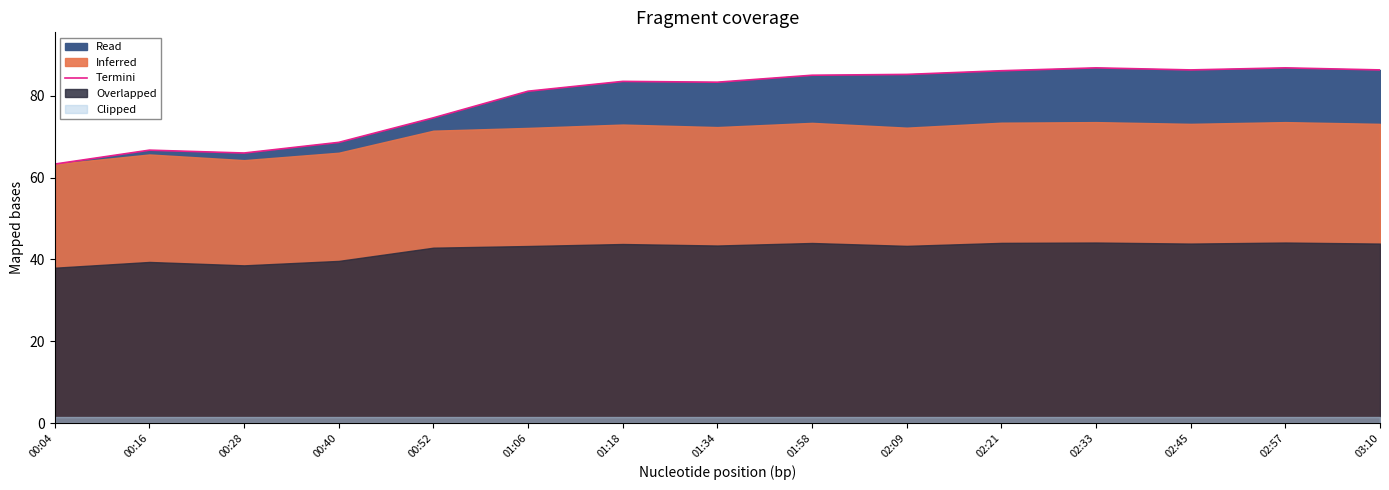

Where is the data nearest to the value 75?

00:52